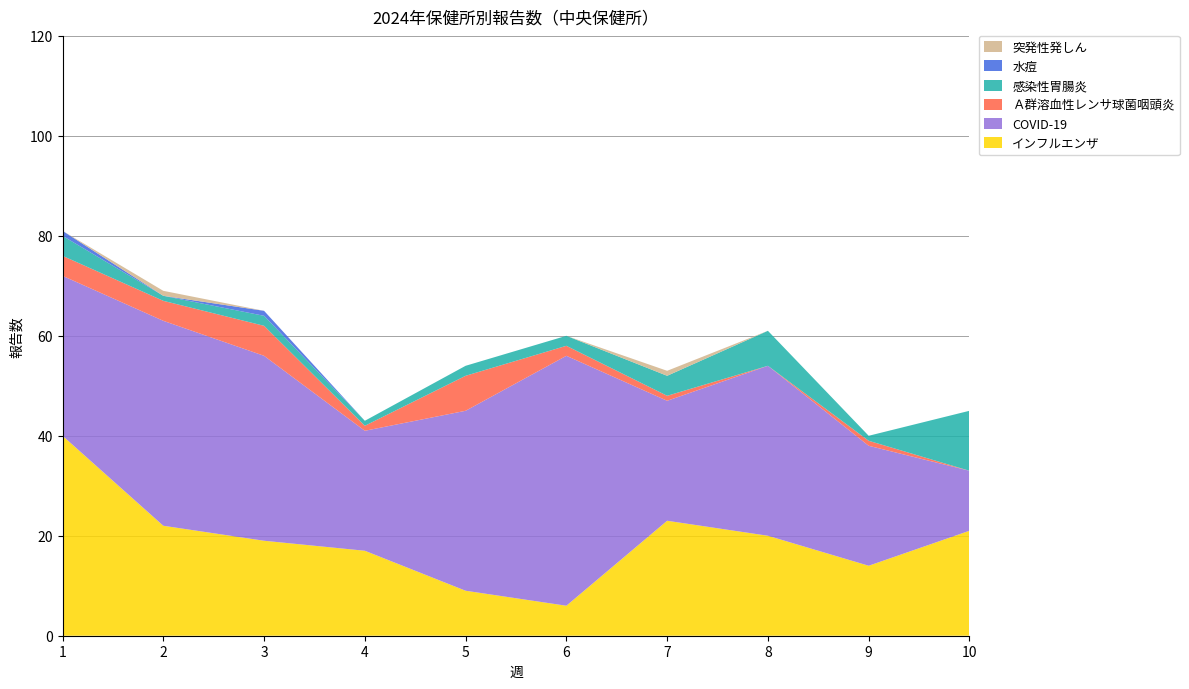

Reading left to right, extract all data points from this chart.

インフルエンザ: 1=40	2=22	3=19	4=17	5=9	6=6	7=23	8=20	9=14	10=21
COVID-19: 1=32	2=41	3=37	4=24	5=36	6=50	7=24	8=34	9=24	10=12
Ａ群溶血性レンサ球菌咽頭炎: 1=4	2=4	3=6	4=1	5=7	6=2	7=1	8=0	9=1	10=0
感染性胃腸炎: 1=4	2=1	3=2	4=1	5=2	6=2	7=4	8=7	9=1	10=12
水痘: 1=1	2=0	3=1	4=0	5=0	6=0	7=0	8=0	9=0	10=0
突発性発しん: 1=0	2=1	3=0	4=0	5=0	6=0	7=1	8=0	9=0	10=0